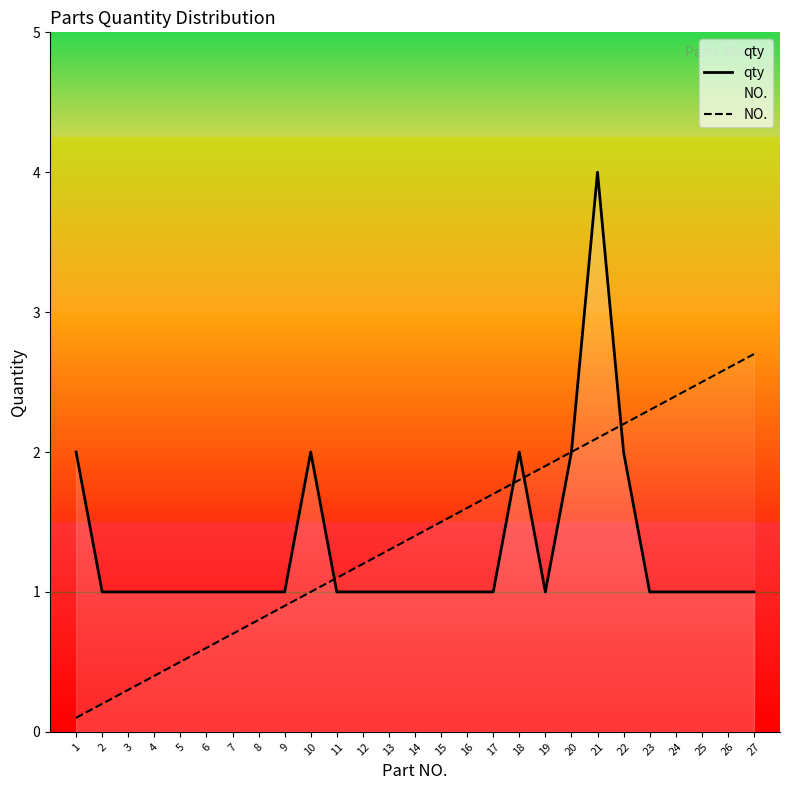

At which category does the chart reach its minimum across all series?

1